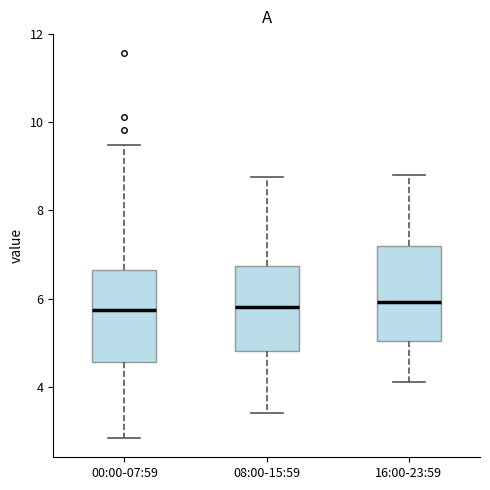

Reading left to right, transcribe this box plot: for each box, give where its median line is, the range the box spans, and where its two whiskers end, as read against the y-axis. The values are not printed on the chart, so give them approximately, as read against the axis.

00:00-07:59: median 5.8, box 4.6 to 6.6, whiskers 2.8 to 9.4
08:00-15:59: median 5.8, box 4.8 to 6.8, whiskers 3.4 to 8.8
16:00-23:59: median 6.0, box 5.0 to 7.2, whiskers 4.2 to 8.8